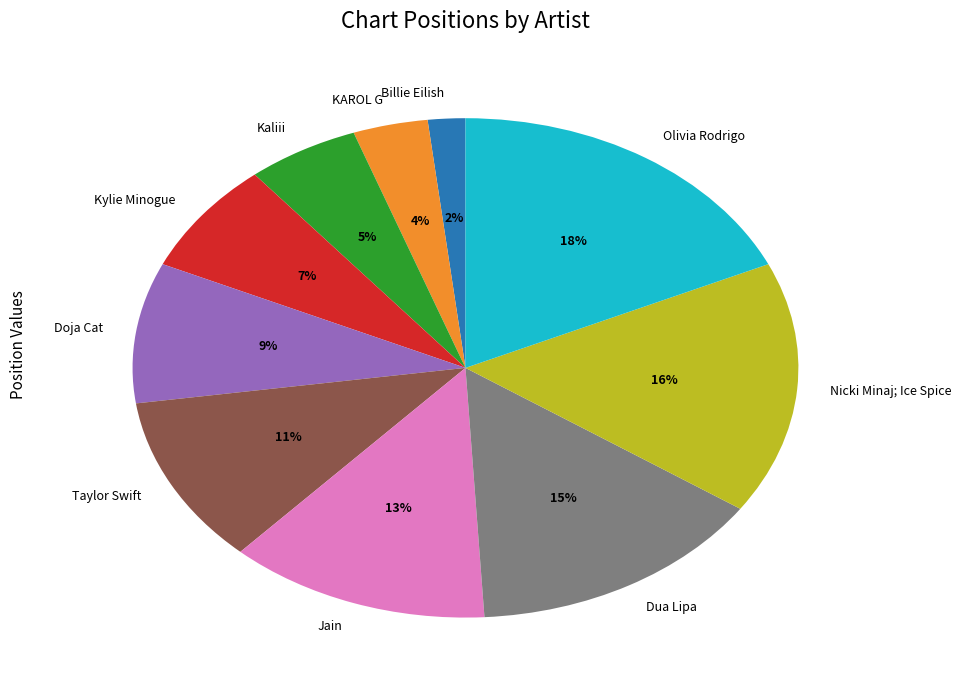

Do Dua Lipa and Taylor Swift together represent more than half of the pie?

No